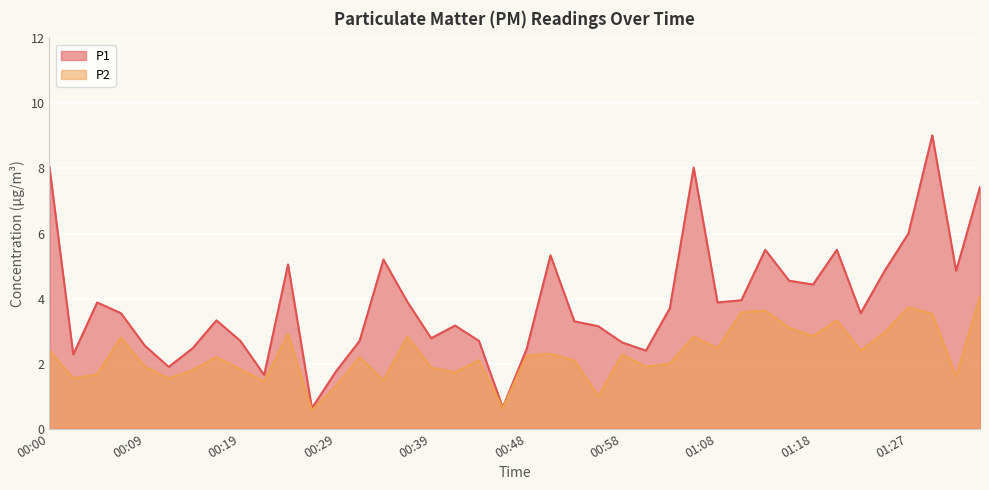

The P2 series shows 1.9 at 01:01. True or false?

True